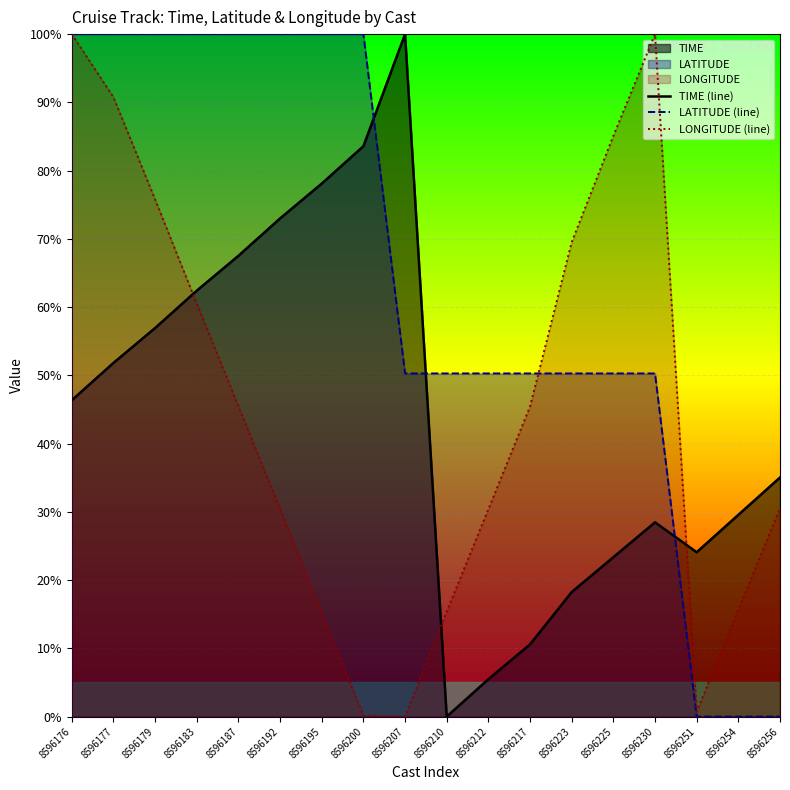

Between 8596176 and 8596183, which series saw the biggest shift?

LONGITUDE (line)